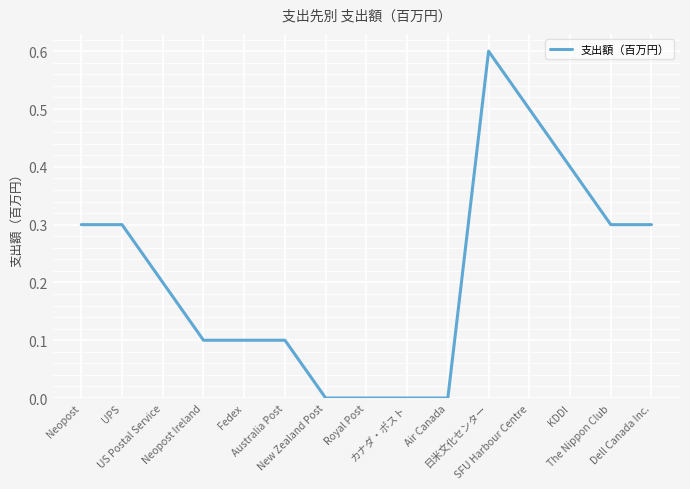

Read the value at Neopost Ireland.

0.1